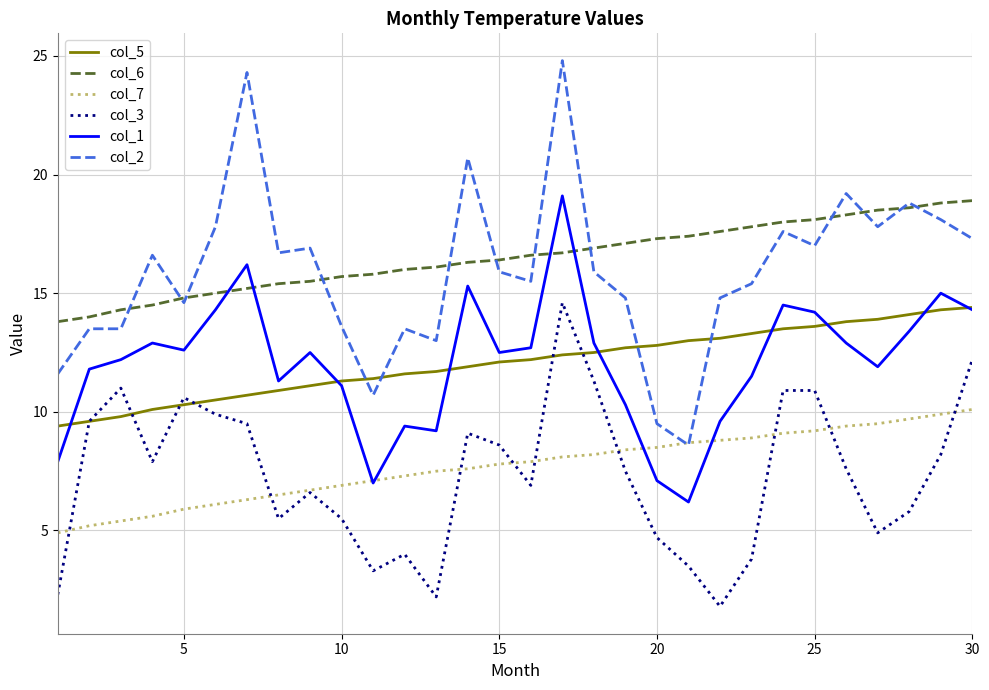

Which series has the widest spread of values?

col_2